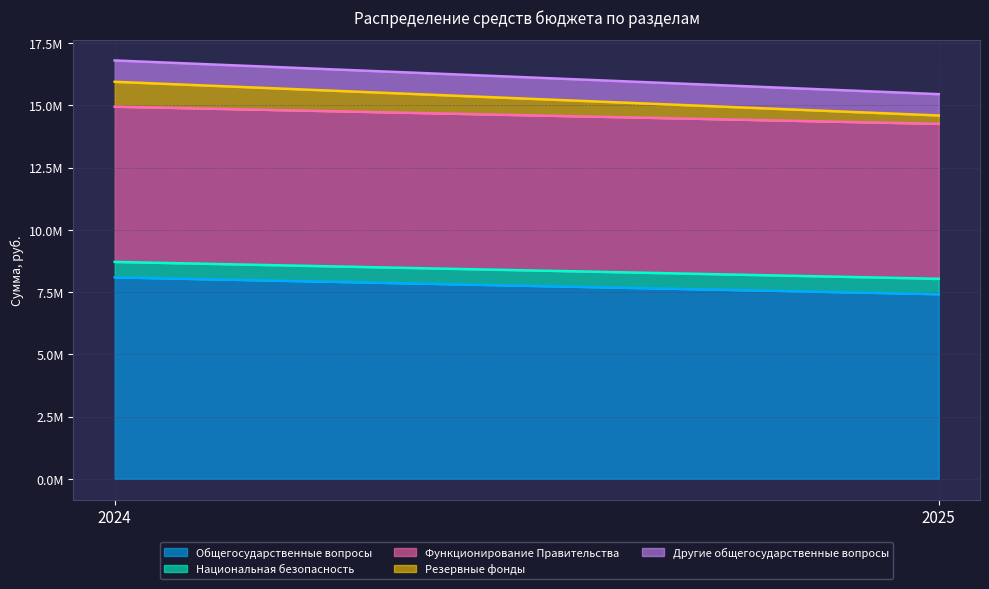

At which label does Общегосударственные вопросы first exceed 8091399?

2024